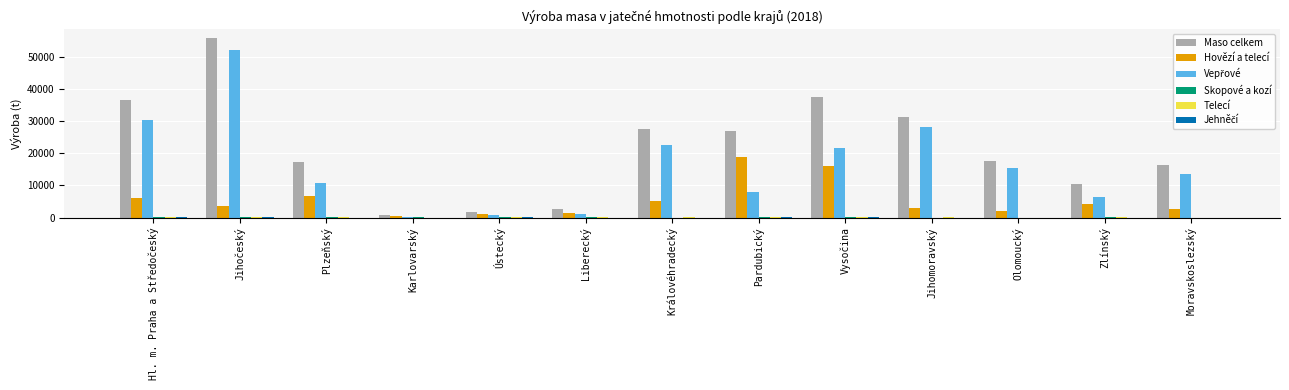

How many series are shown in this chart?

6